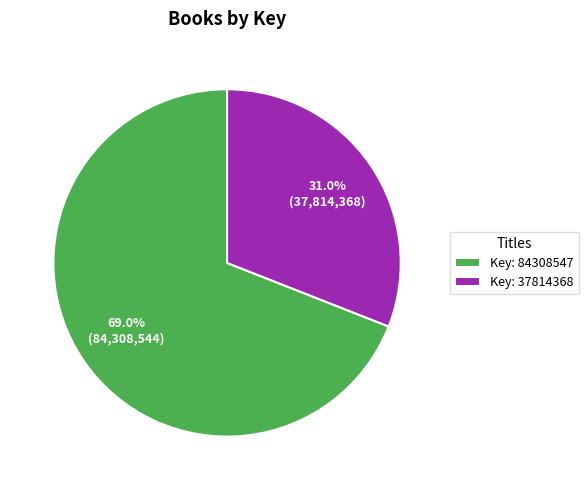

How much of the chart is everything except Key: 84308547?

31.0%